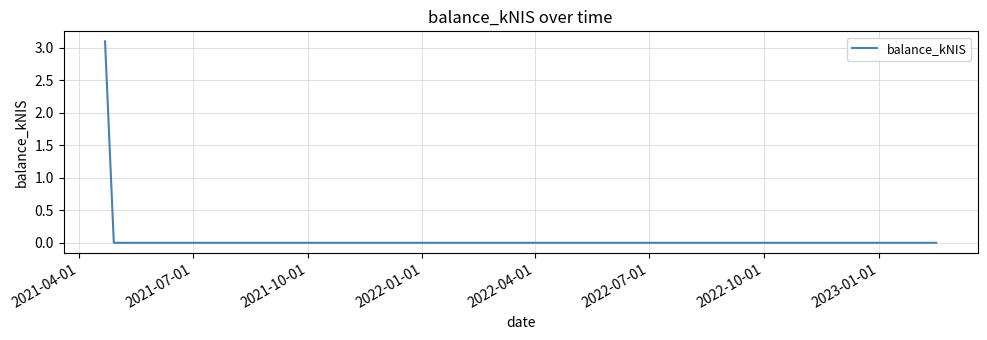

What is the maximum value shown in the chart?

3.1